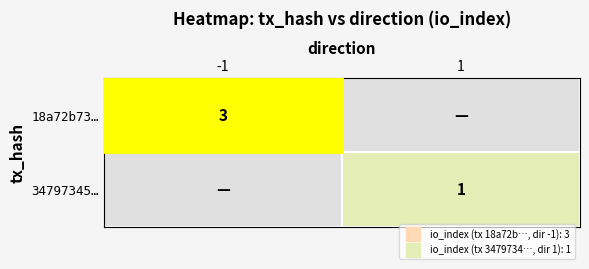

Count the number of categories in the chart.

2